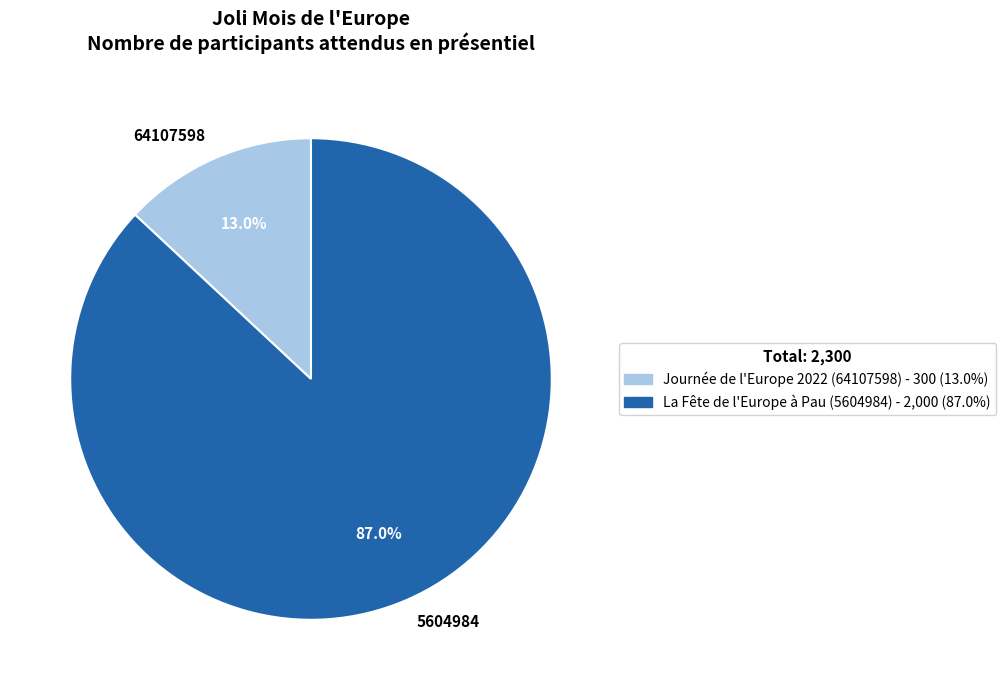

Does any single category account for the majority?

Yes